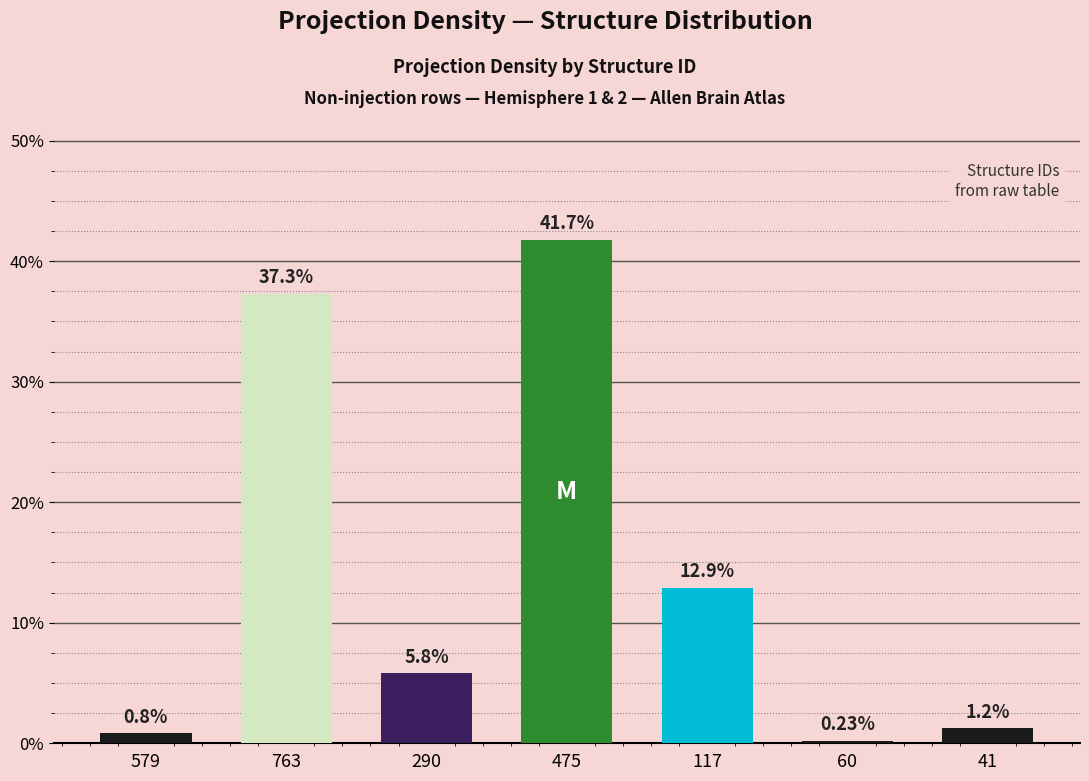

Rank the categories by value from highest to lowest.

475, 763, 117, 290, 41, 579, 60